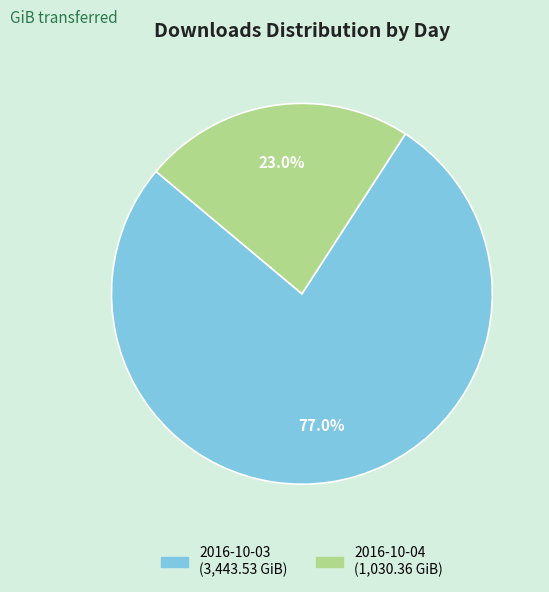

What is the smallest slice in the pie chart?

2016-10-04